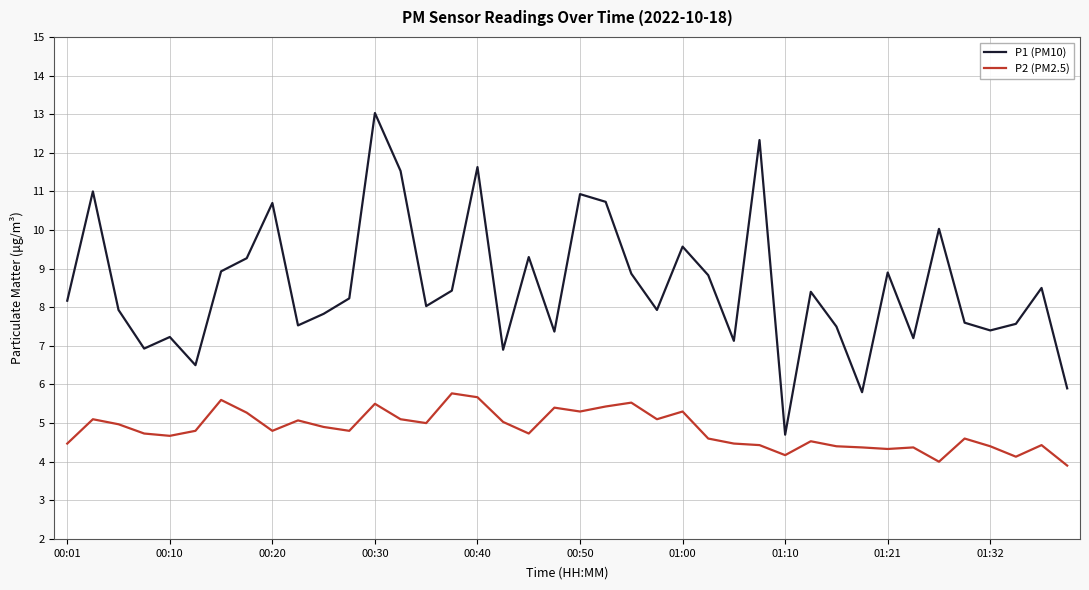

List the series in order of their overall mean, highest first.

P1 (PM10), P2 (PM2.5)